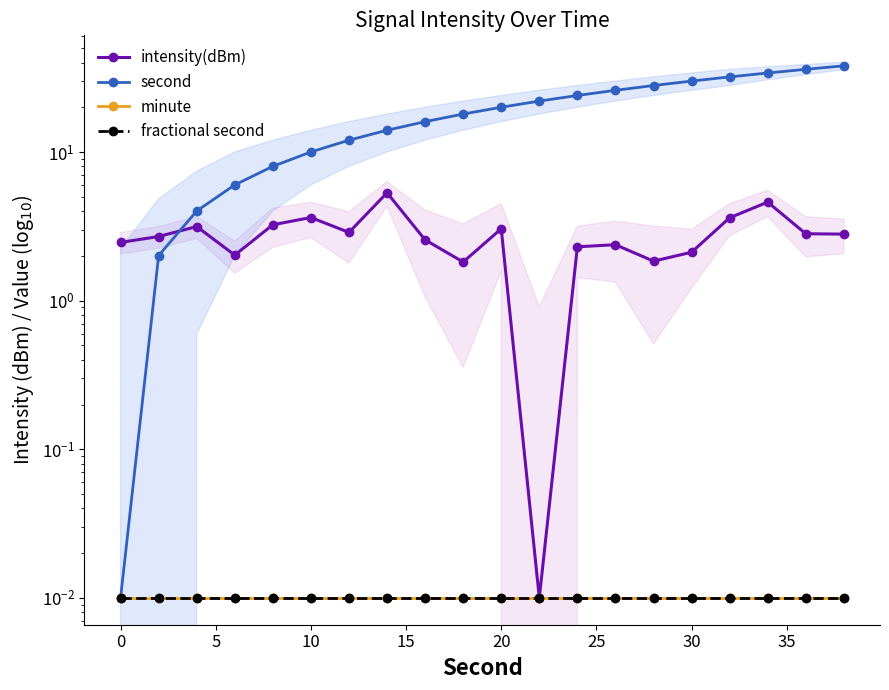

Which series has the largest total across all categories?

second